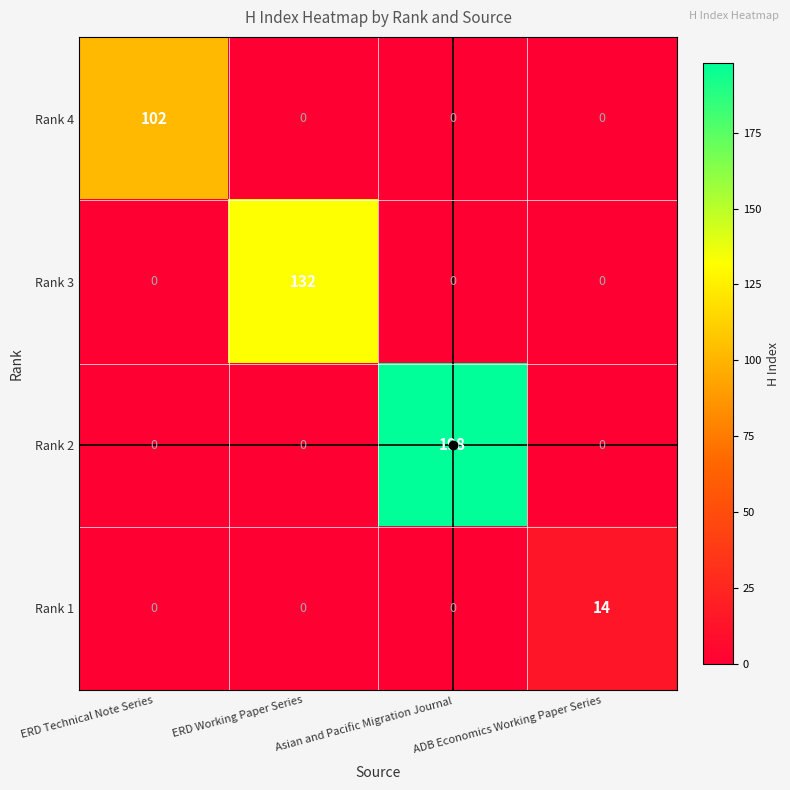

What is the greatest value displayed?

198